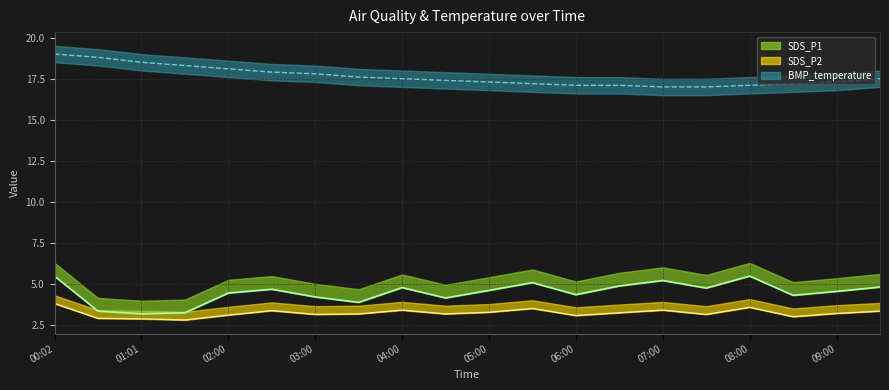

What is the maximum value shown in the chart?

19.0